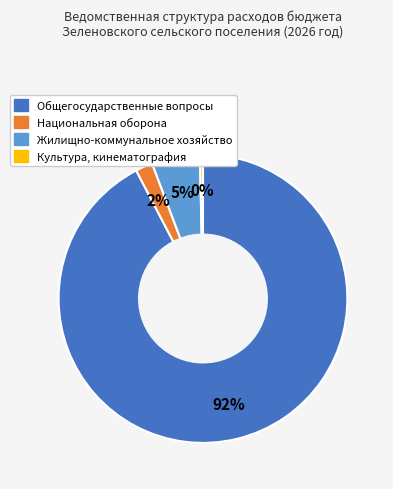

Is there any slice that represents more than half of the pie?

Yes